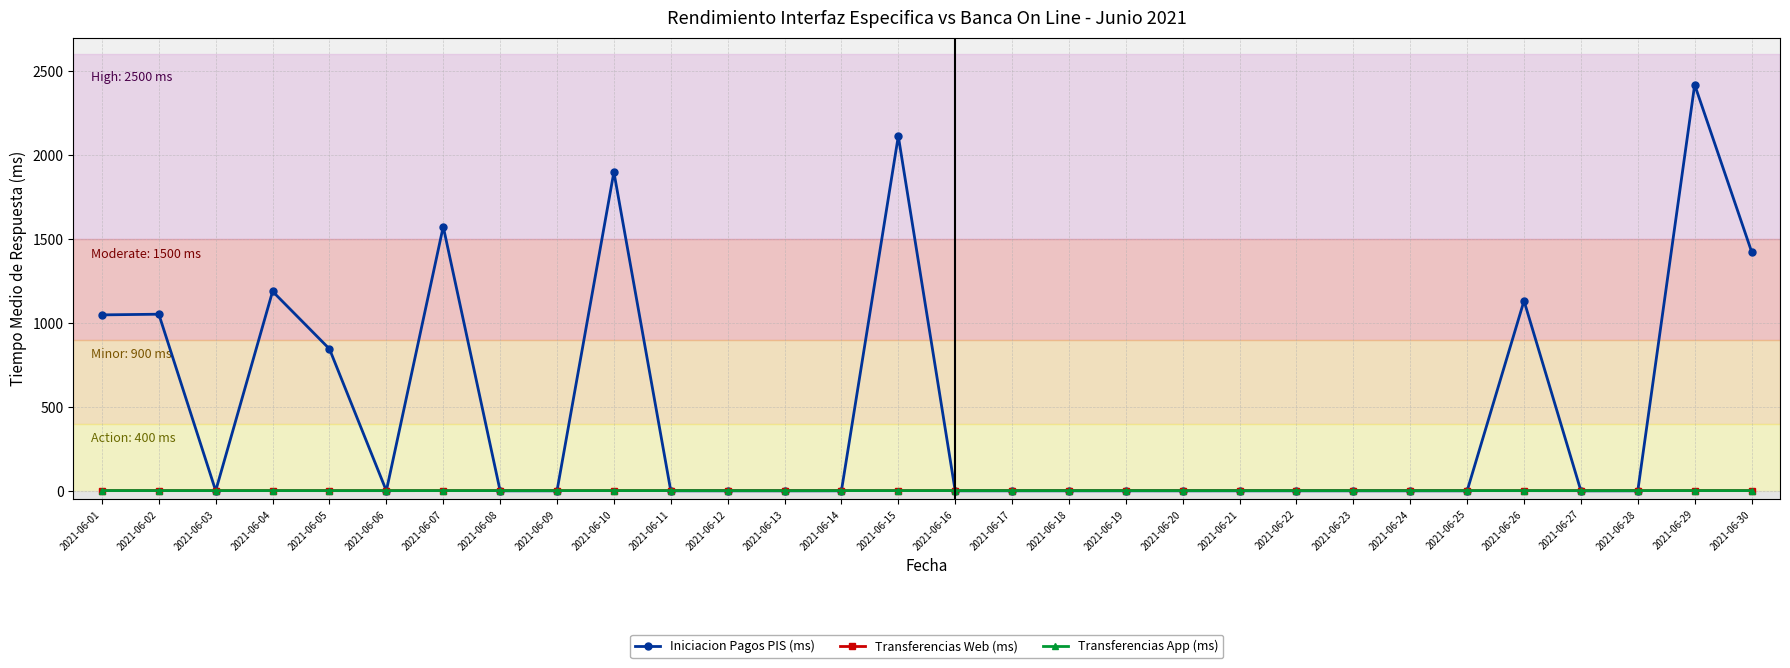

What is the difference between the second highest and second lowest values in the Transferencias App (ms) series?

0.3